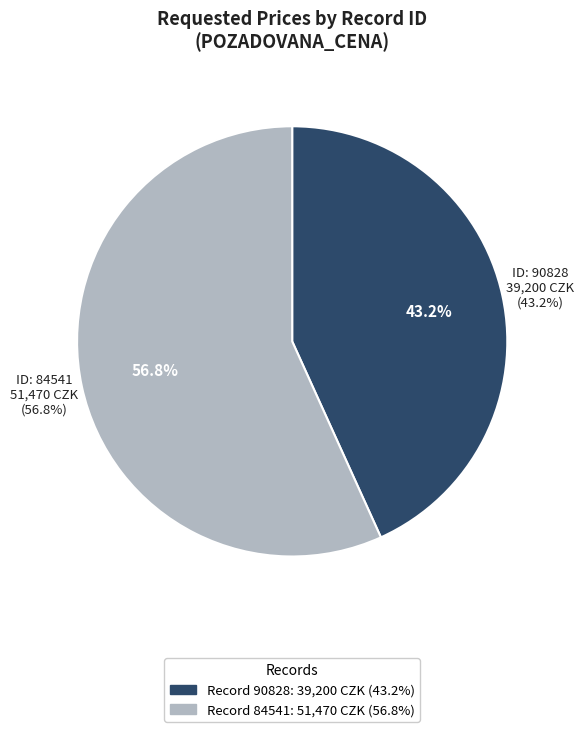

What percentage is the 90828 slice, to the nearest percent?

43%